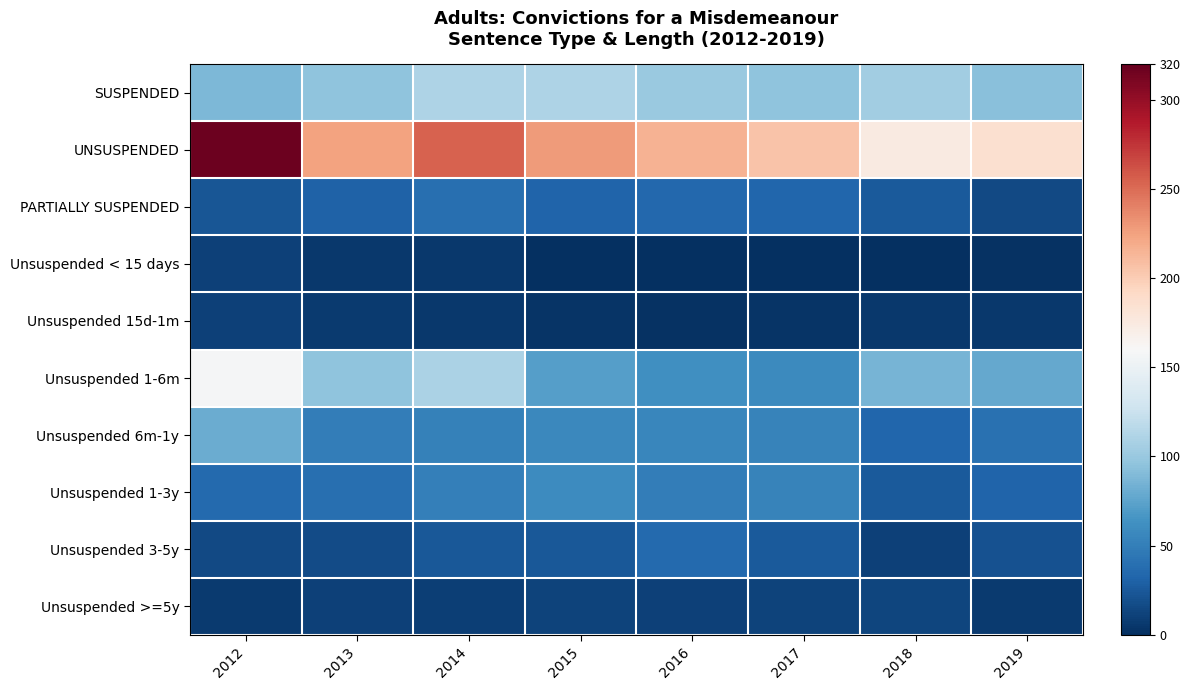

What is the spread (max minus min) of values at 2019?

183